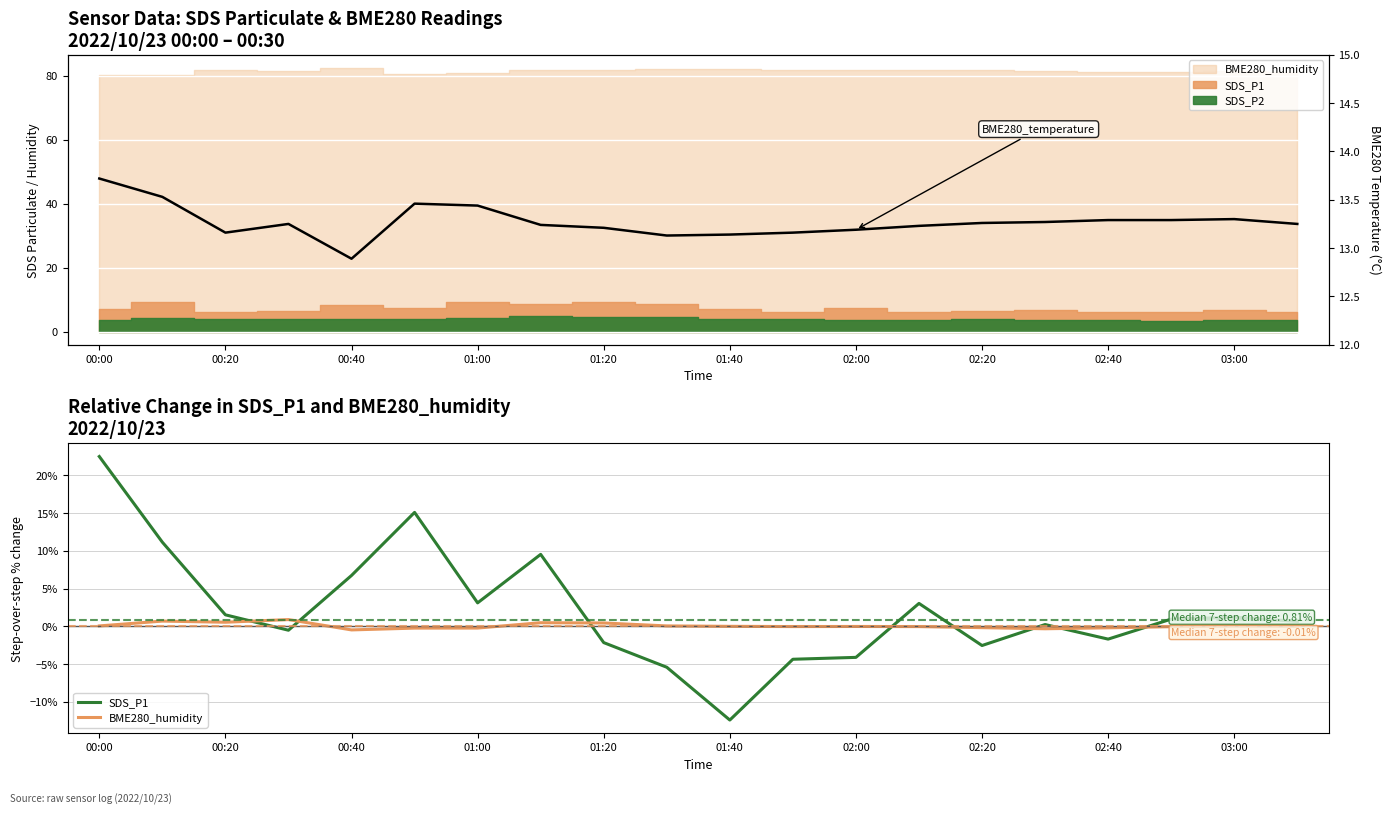

True or false: SDS_P1 has a value of 1.8 at 03:00.

False